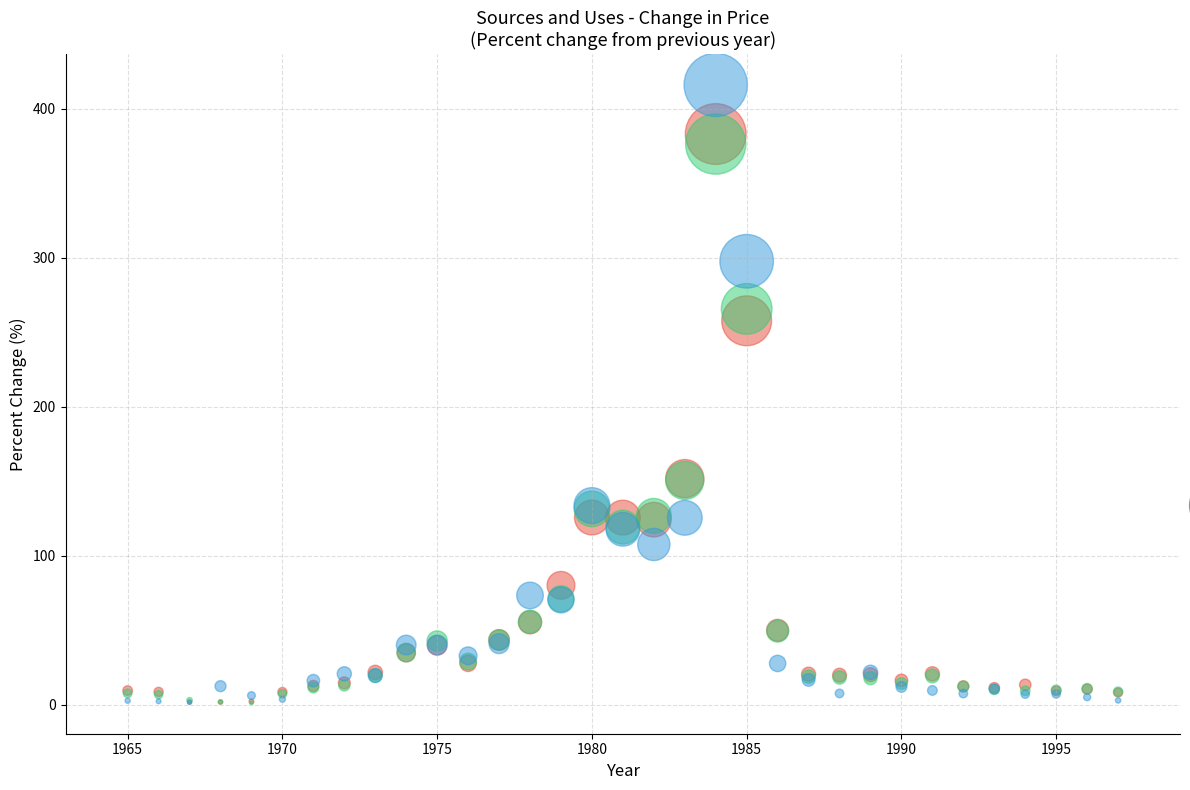

Across all series, what Y value is closest to 208?

257.8